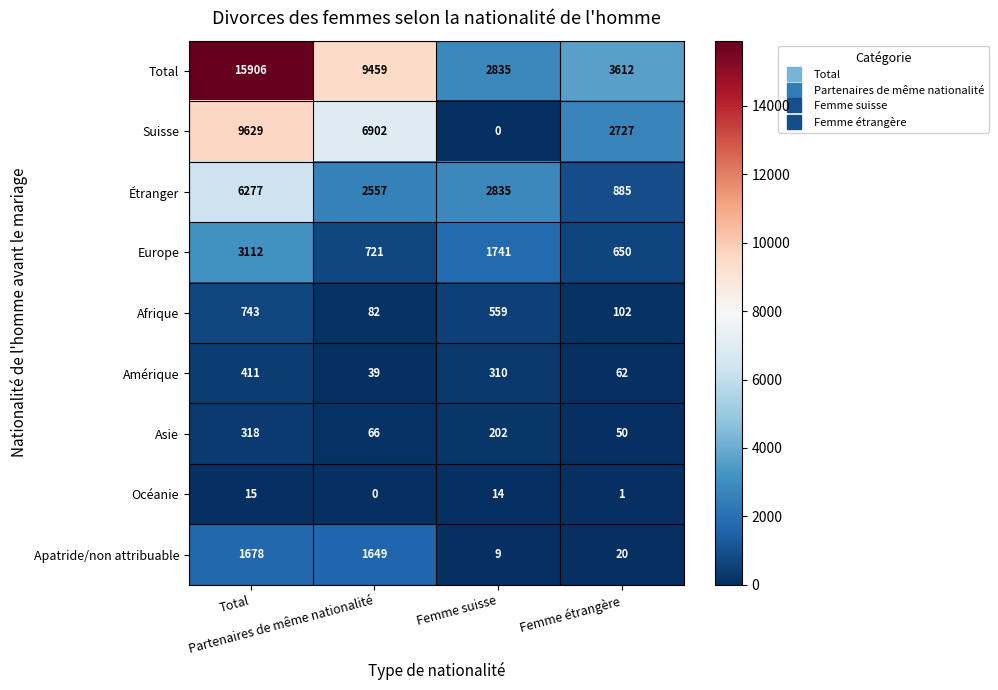

What is the difference between the maximum and second lowest values in the Apatride/non attribuable series?

1658